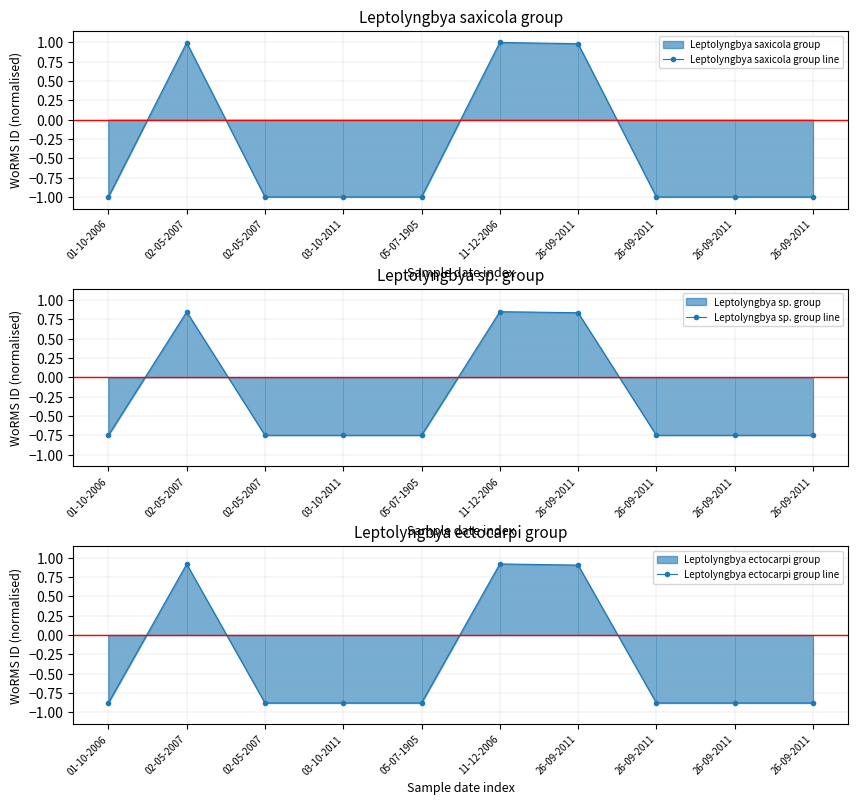

Which series ends up on top after the final intersection of Leptolyngbya saxicola group line and Leptolyngbya ectocarpi group line?

Leptolyngbya ectocarpi group line